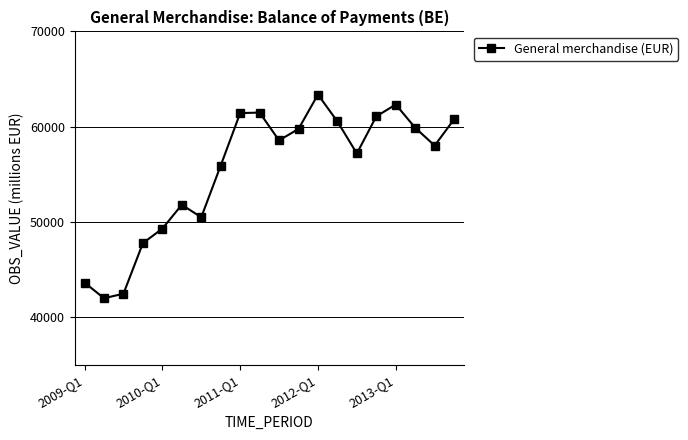

What is the value of the 1st point from the left?

43653